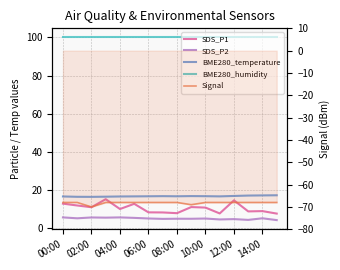

Rank the series by their maximum value, from lowest to highest.

Signal, SDS_P2, SDS_P1, BME280_temperature, BME280_humidity